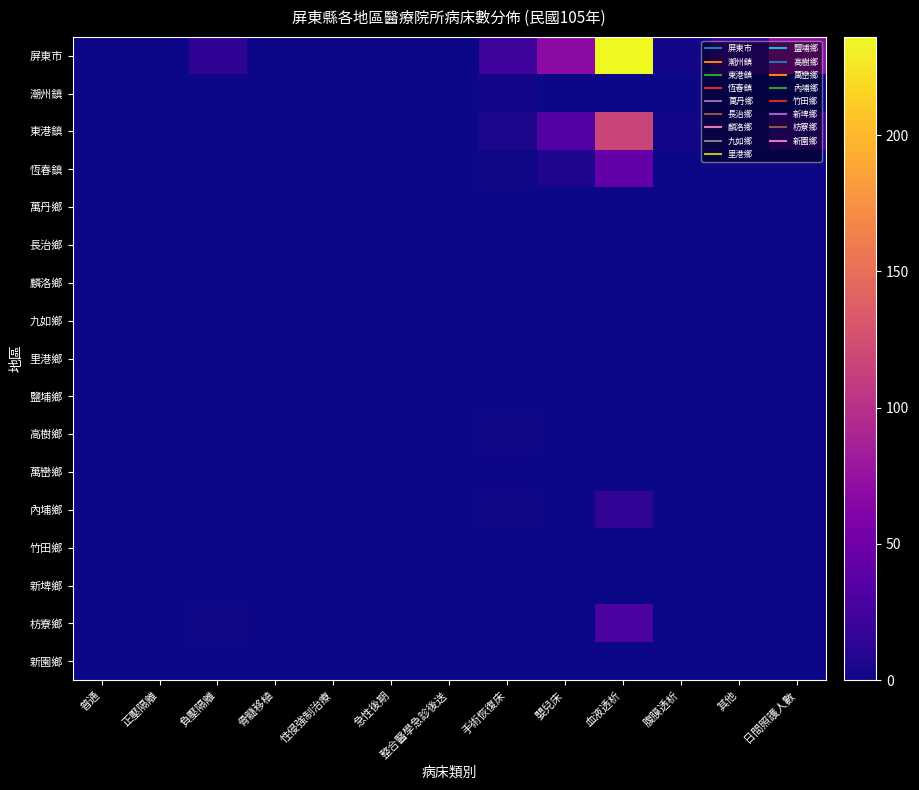

How many distinct data groups are displayed?

17